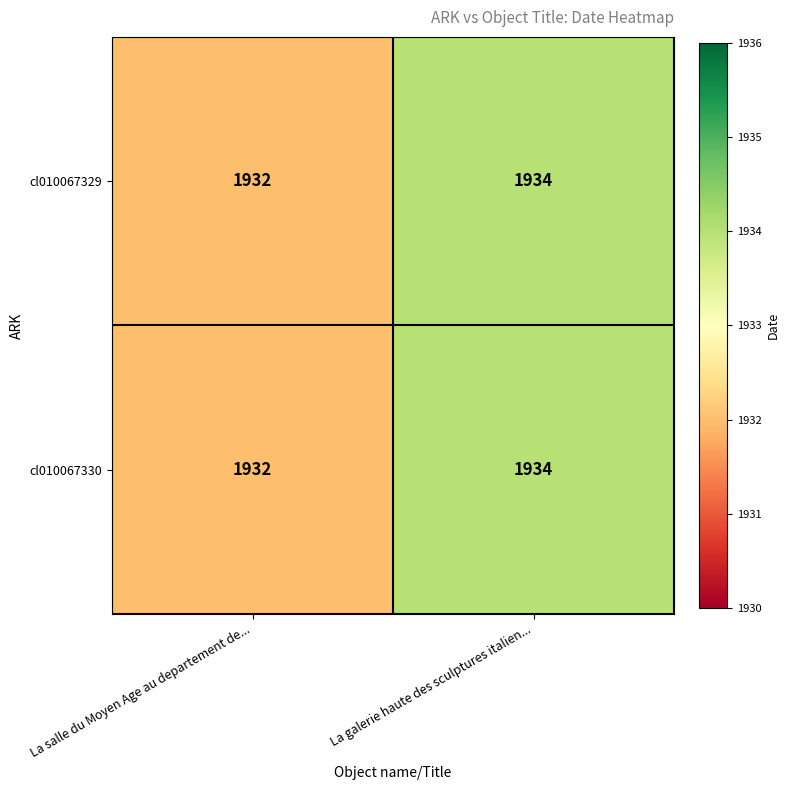

How many data points in cl010067329 are less than 1934?

1